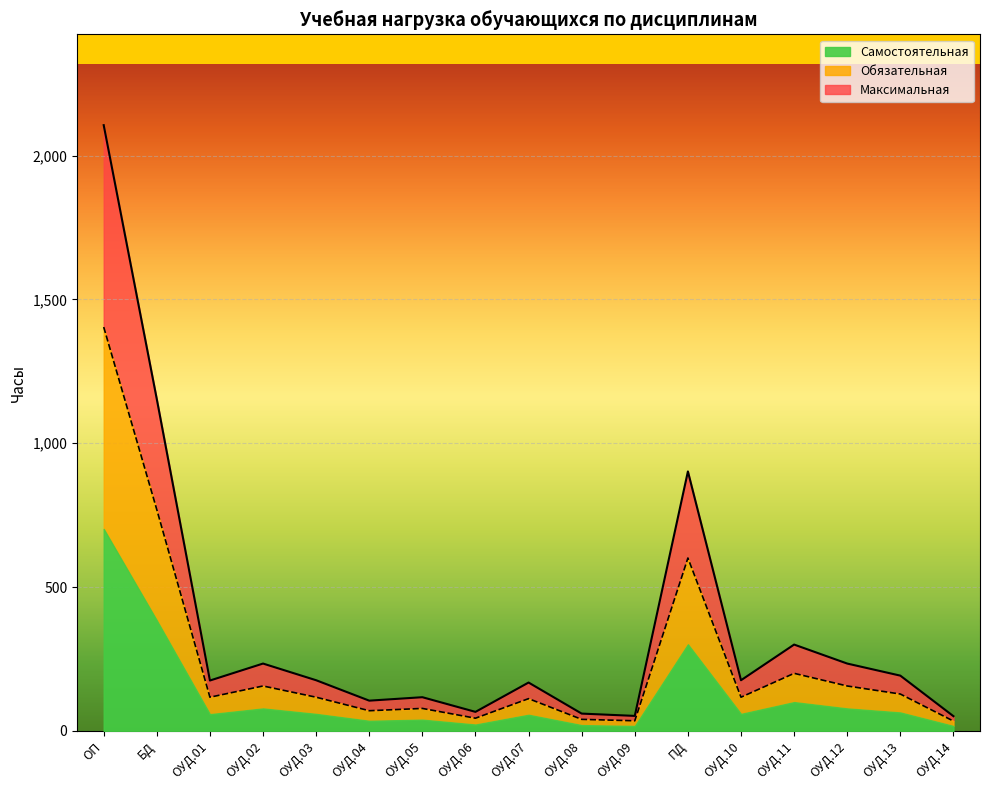

Which has a higher value, ОУД.09 or ОП?

ОП